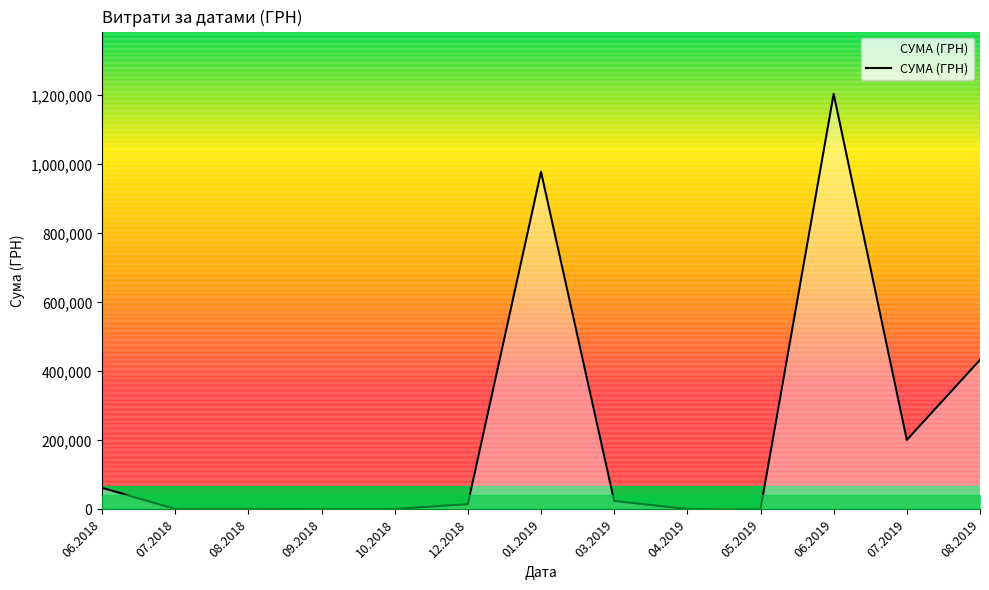

What is the greatest value displayed?

1204251.0